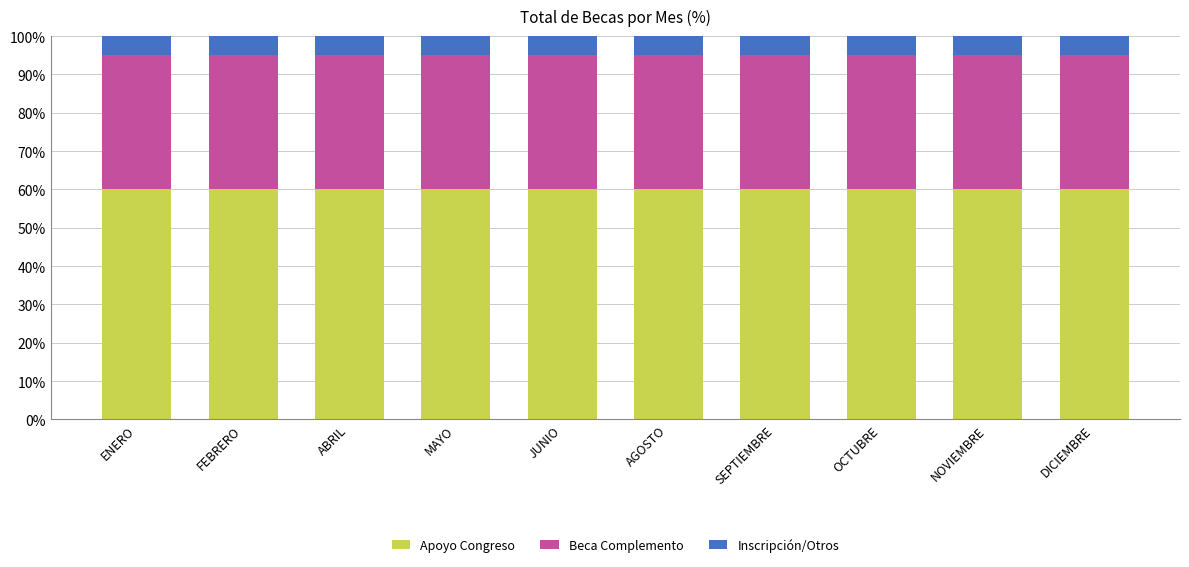

What is the highest value of the Apoyo Congreso series?

60.0